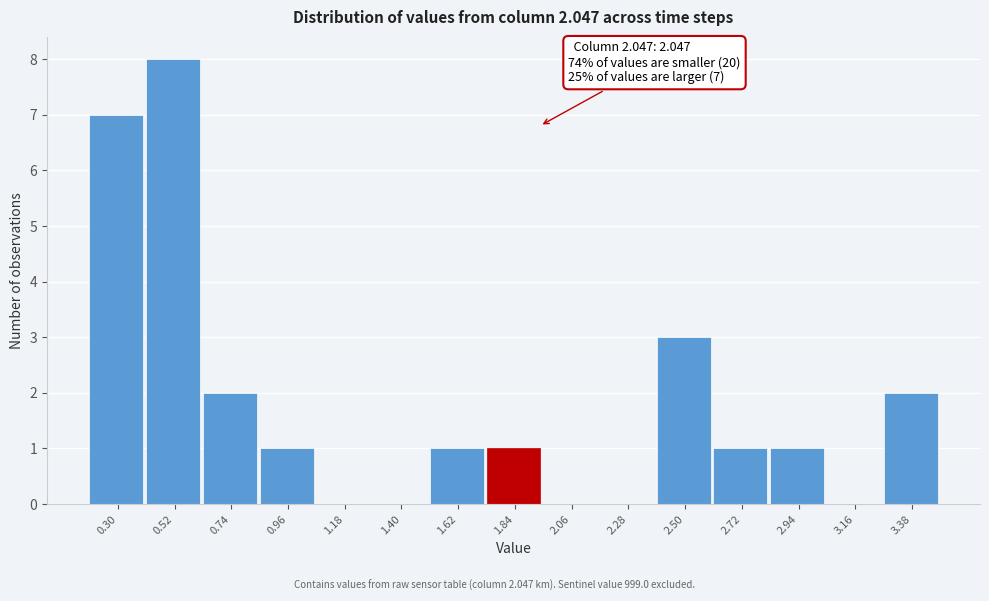

Reading right to left, what are all the values shown in this chart?

3.38=2	3.16=0	2.94=1	2.72=1	2.50=3	2.28=0	2.06=0	1.84=1	1.62=1	1.40=0	1.18=0	0.96=1	0.74=2	0.52=8	0.30=7